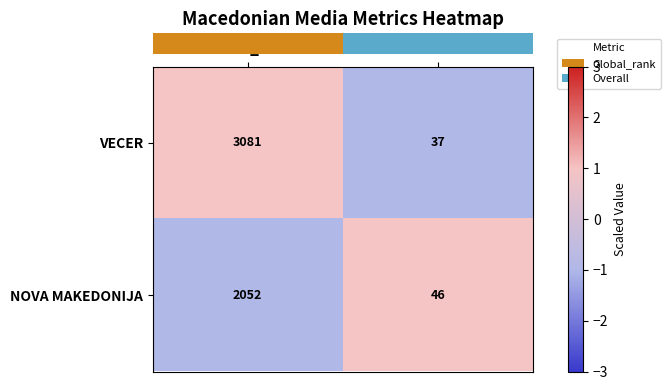

What is the approximate value of VECER at Global_rank, to the nearest 100?

3100